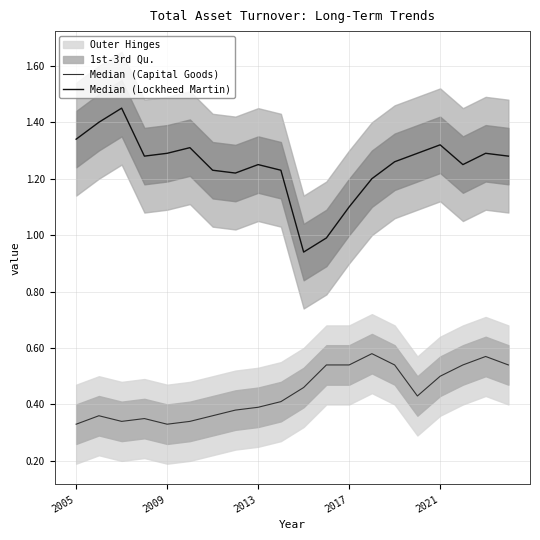

The value of Median (Lockheed Martin) at 2017 is 0.2. True or false?

False